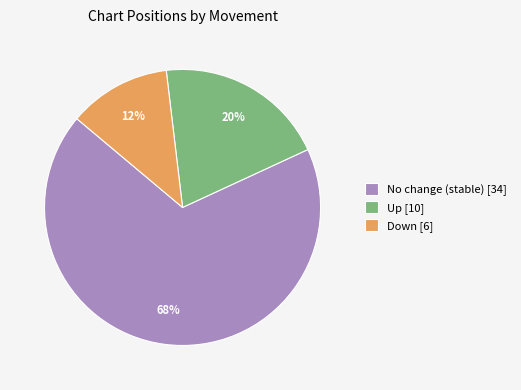

Is it true that Down [6] is 12% of the pie?

True